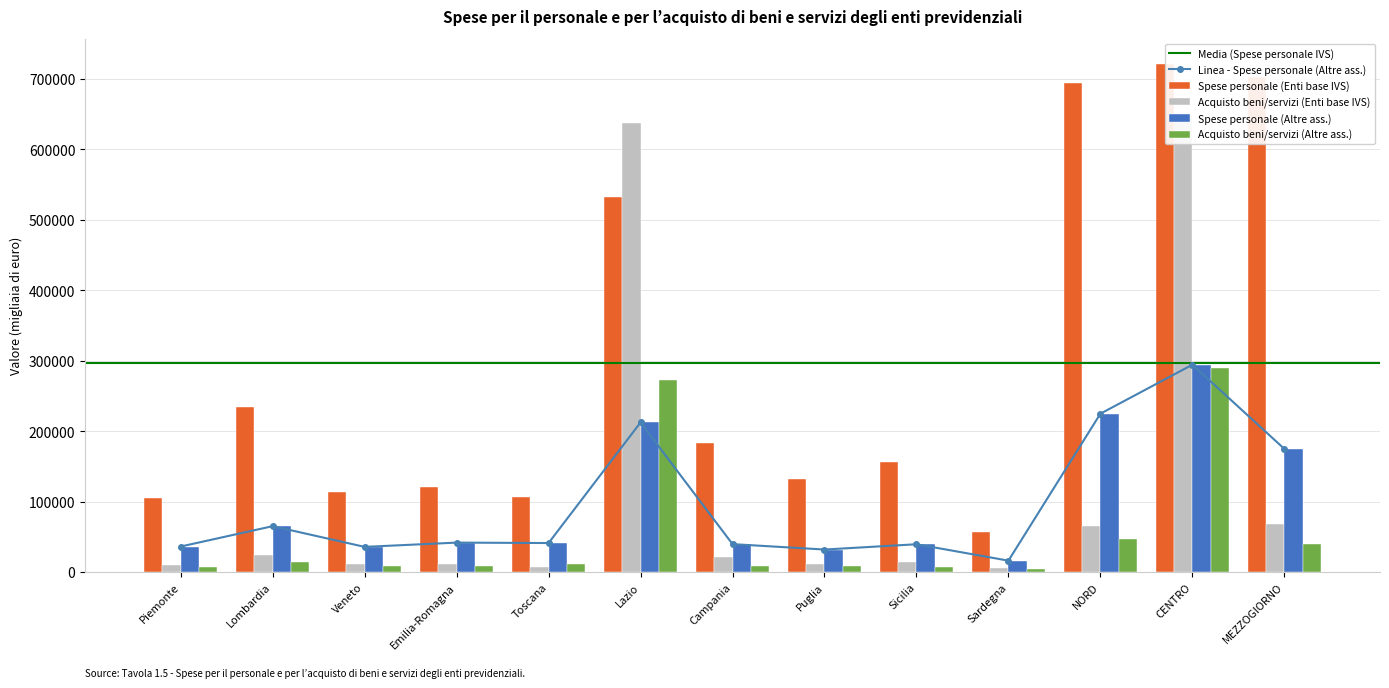

Reading left to right, transcribe all the data shown in this chart.

Spese personale (Enti base IVS): 105457.4	234358.2	114070.8	121336.0	107105.2	531935.3	182528.3	131447.3	156538.4	56174.1	694685.9	720829.9	702026.0
Acquisto beni/servizi (Enti base IVS): 9323.3	24062.3	11110.1	10798.4	6537.4	636999.9	21544.8	11564.3	13807.3	5972.9	65371.3	649534.9	67708.9
Spese personale (Altre ass.): 36153.1	65069.6	35649.1	41719.0	41110.0	212307.1	39568.4	31883.8	39381.4	16114.9	224684.9	294202.9	174745.2
Acquisto beni/servizi (Altre ass.): 7252.7	13907.9	8546.3	8871.4	10989.8	271970.2	8461.3	8393.4	6615.5	4741.6	46614.3	290038.7	40261.9